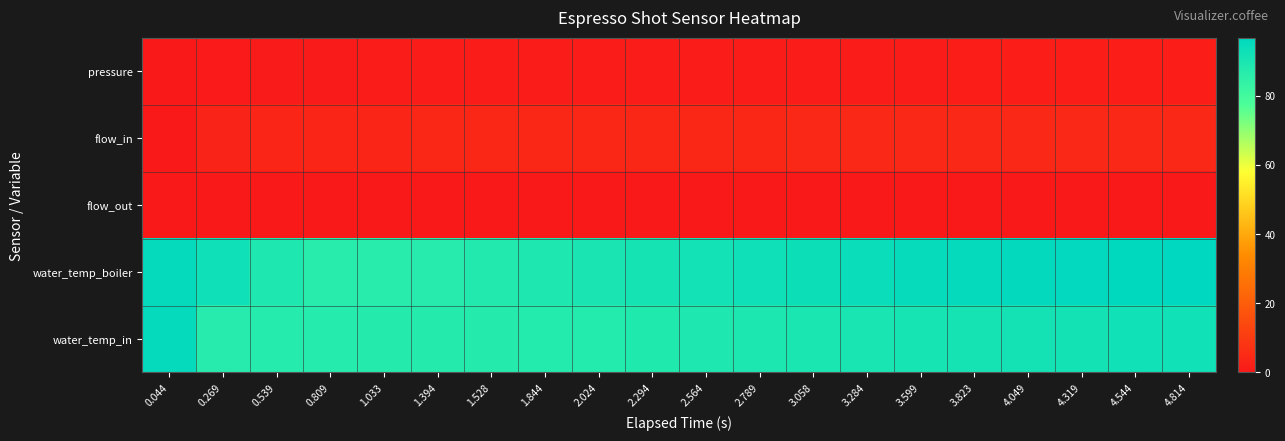

What is the spread (max minus min) of values at 2.294?

91.0